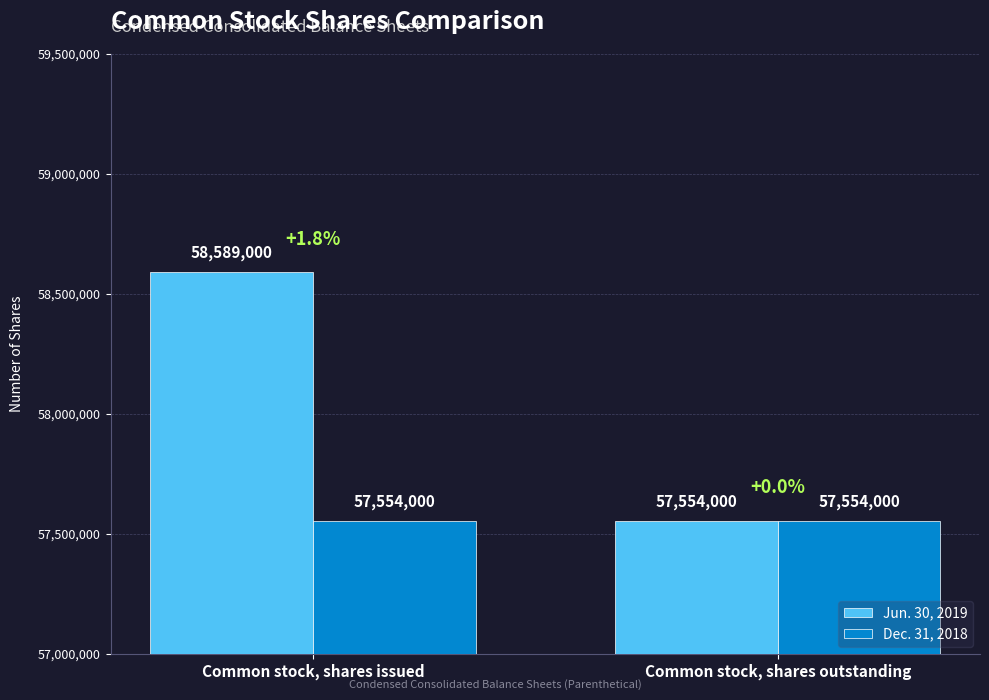

How many bars are there in total?

4